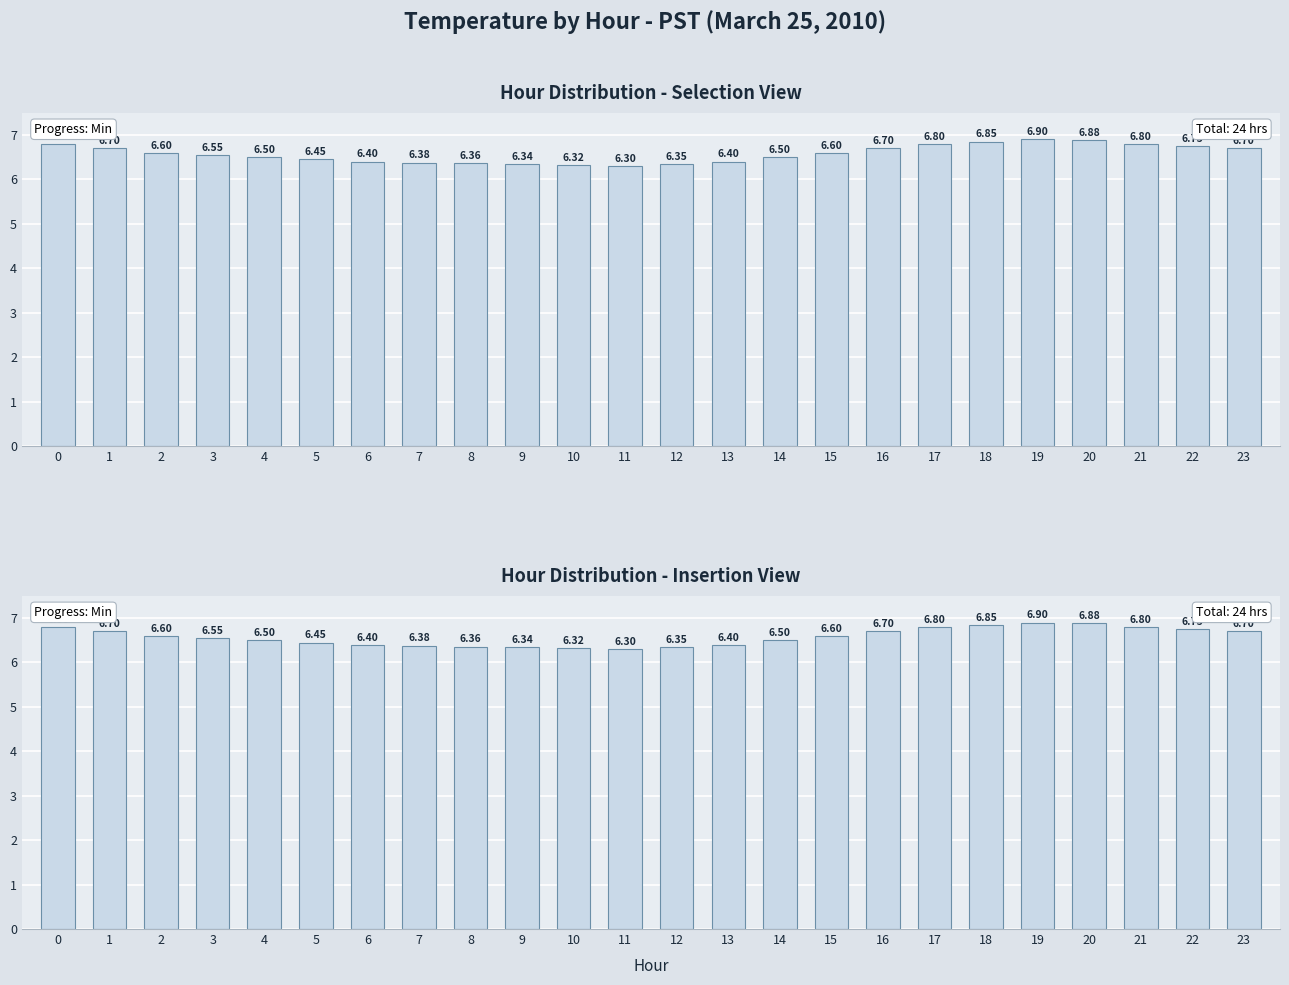

What is the average value?

6.6